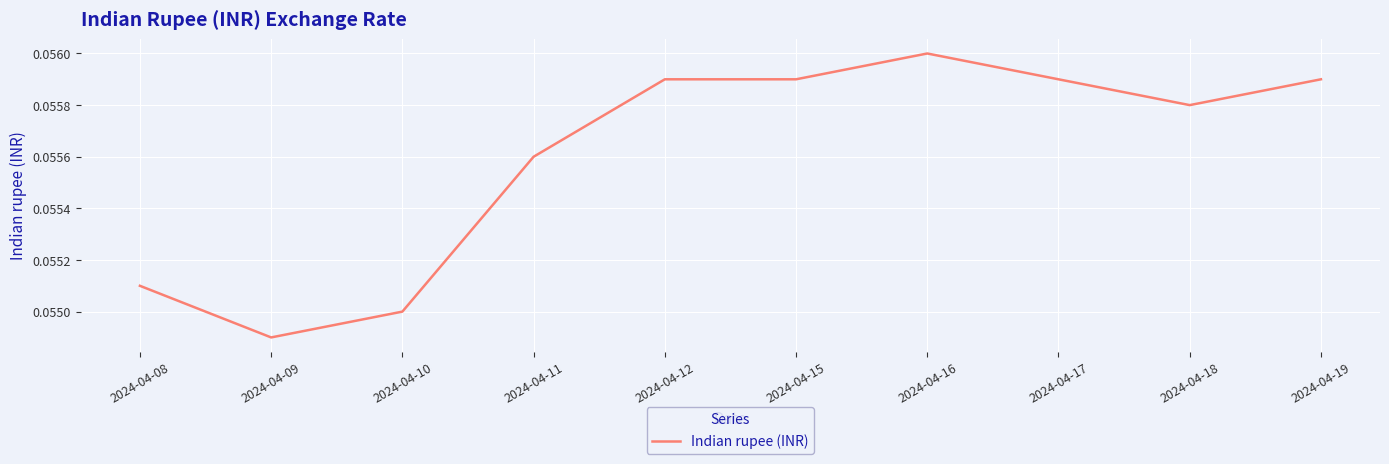

Is it true that the value at 2024-04-18 is 0.0?

False